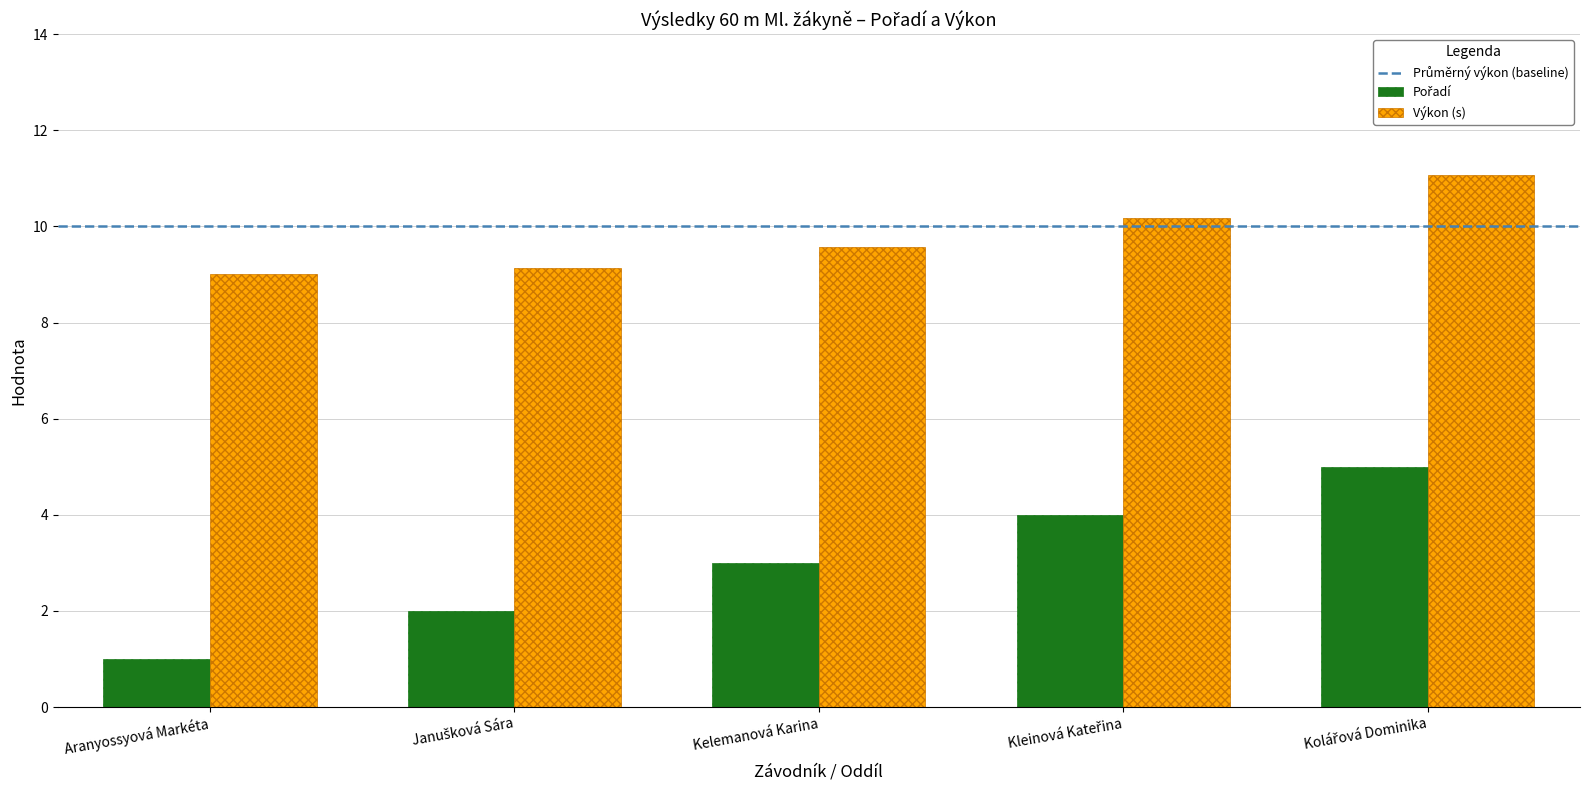

How many groups of bars are there?

5